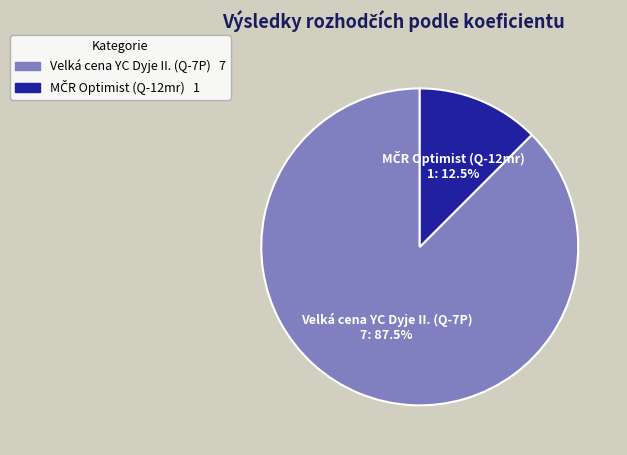

To the nearest percent, what is the difference between the largest and smallest slice percentages?

75%